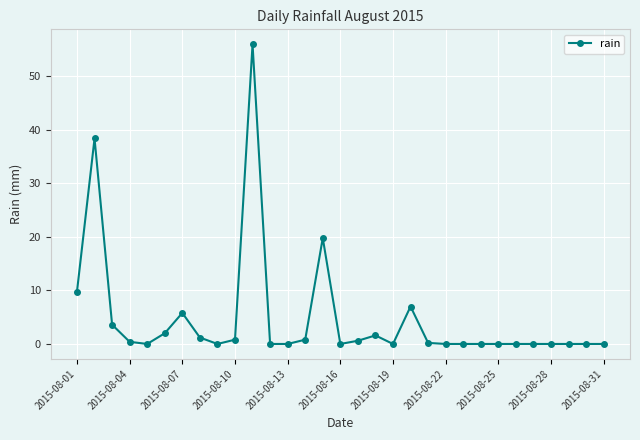

True or false: the data has more than 0 interior local peaks.

True